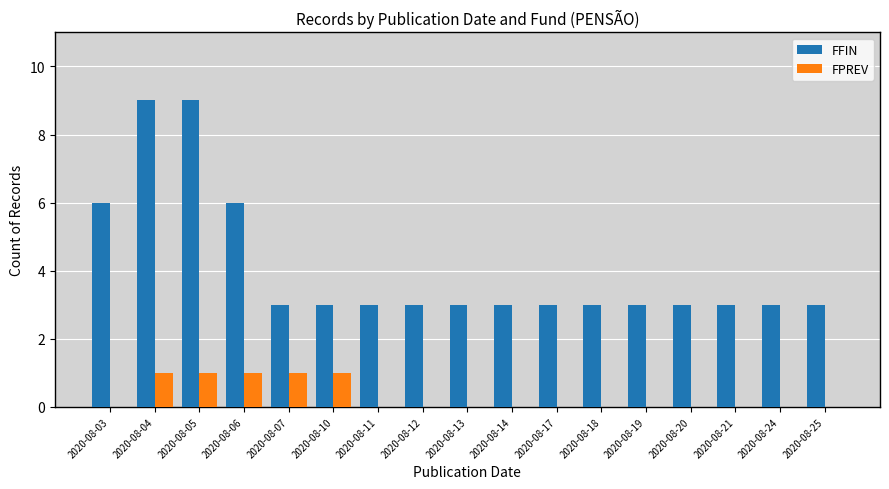

What is the sum of all FFIN values?

69